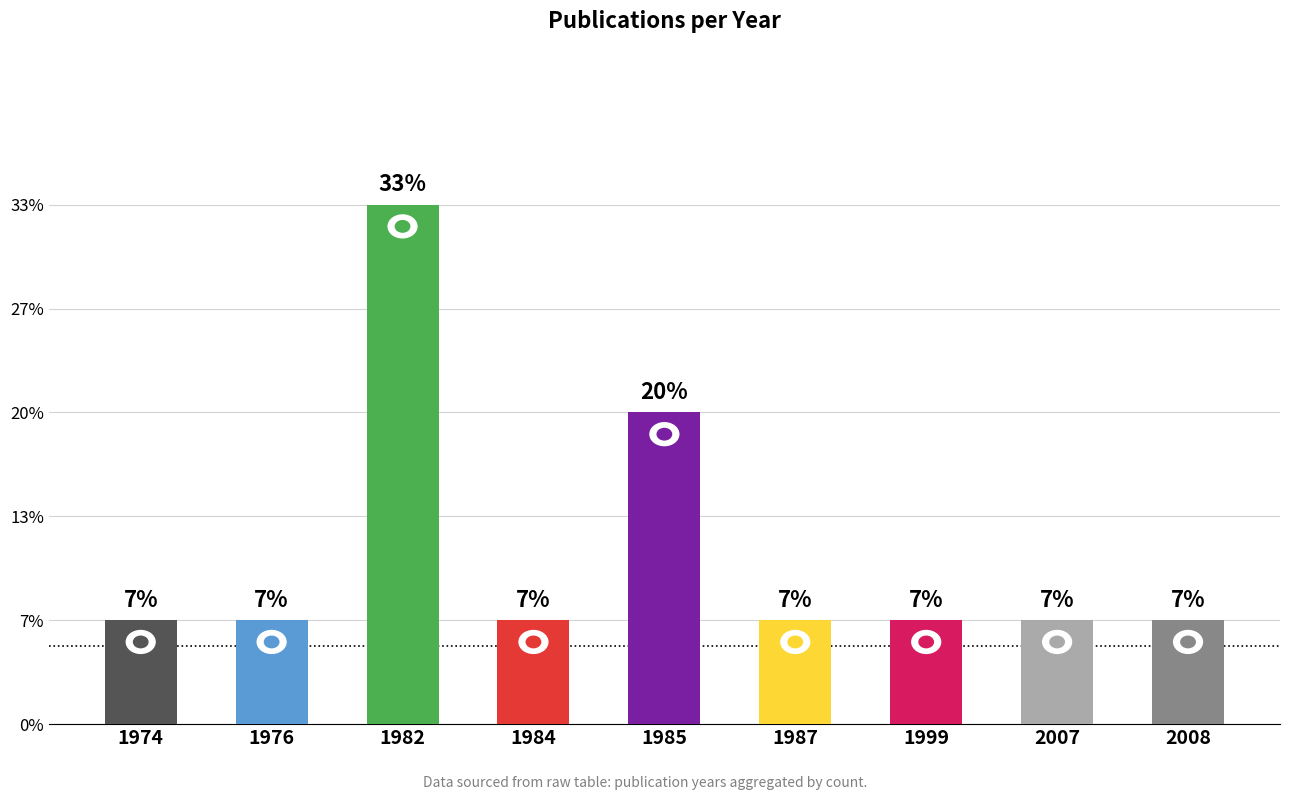

Are the bars horizontal?

No